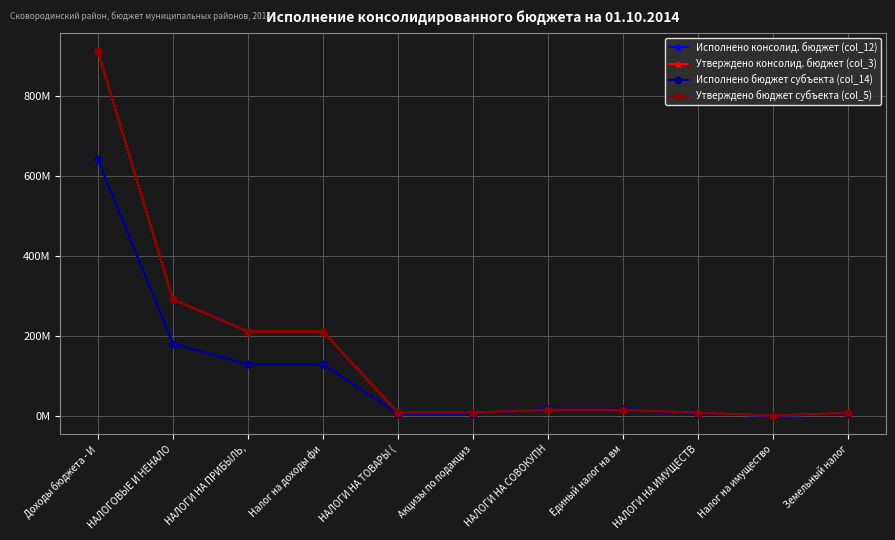

At which category does Утверждено консолид. бюджет (col_3) reach its first local valley?

Налог на имущество